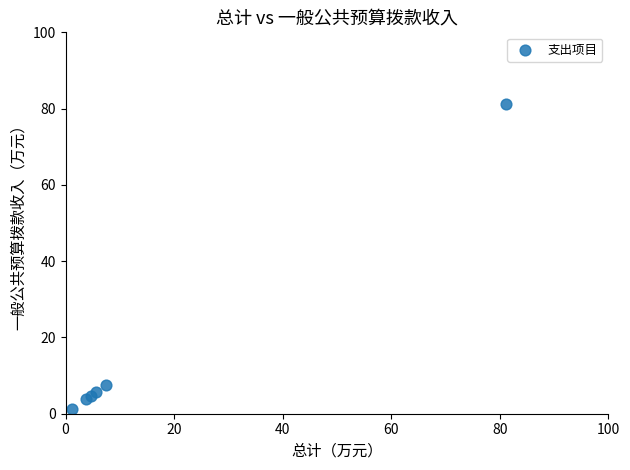

What Y value in the scatter plot is closest to 41?

7.5